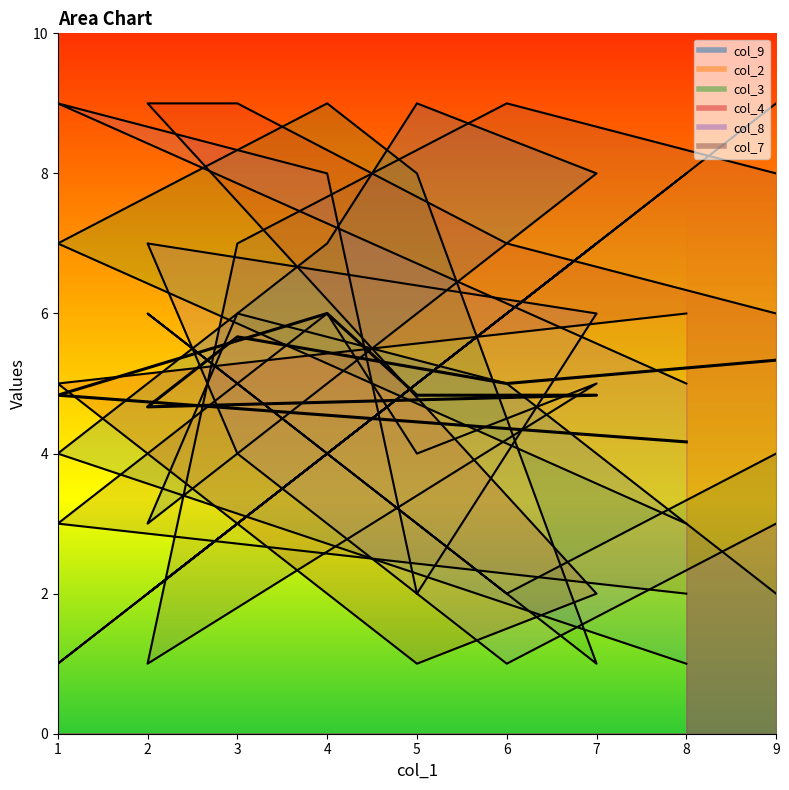

What is the ratio of the value at 5 to the value at 2?

1.0